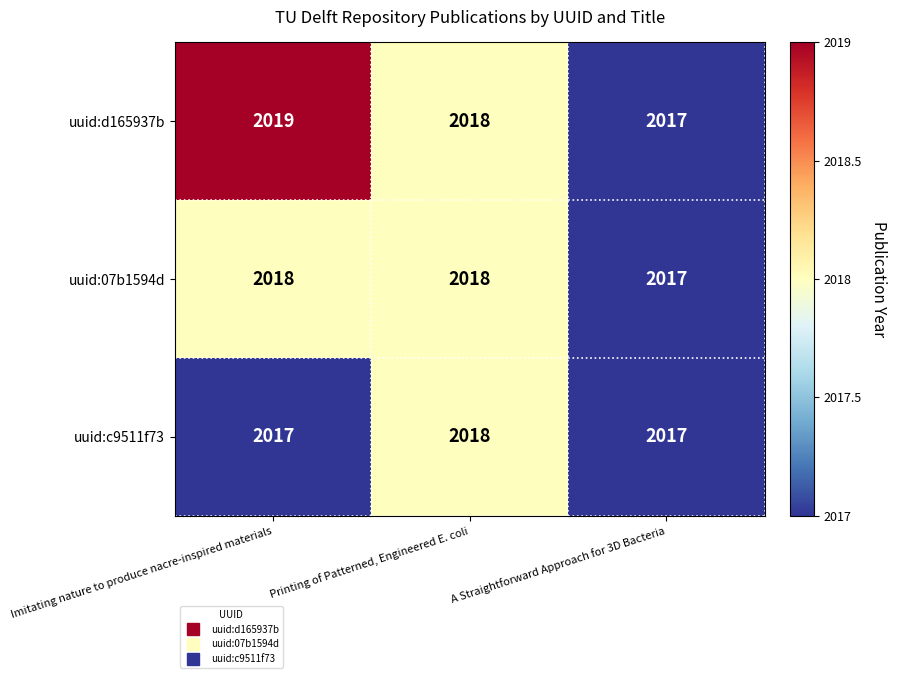

Which category has the highest value across all series?

Imitating nature to produce nacre-inspired materials